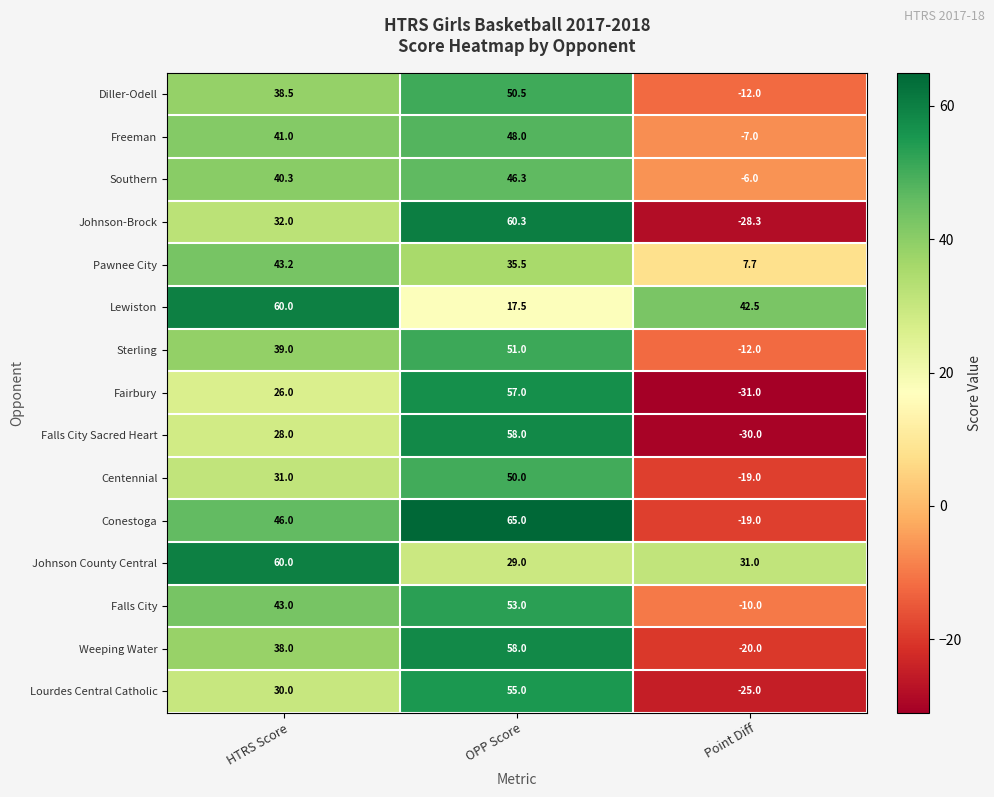

Is the value of Diller-Odell at HTRS Score greater than the value of Southern at Point Diff?

Yes